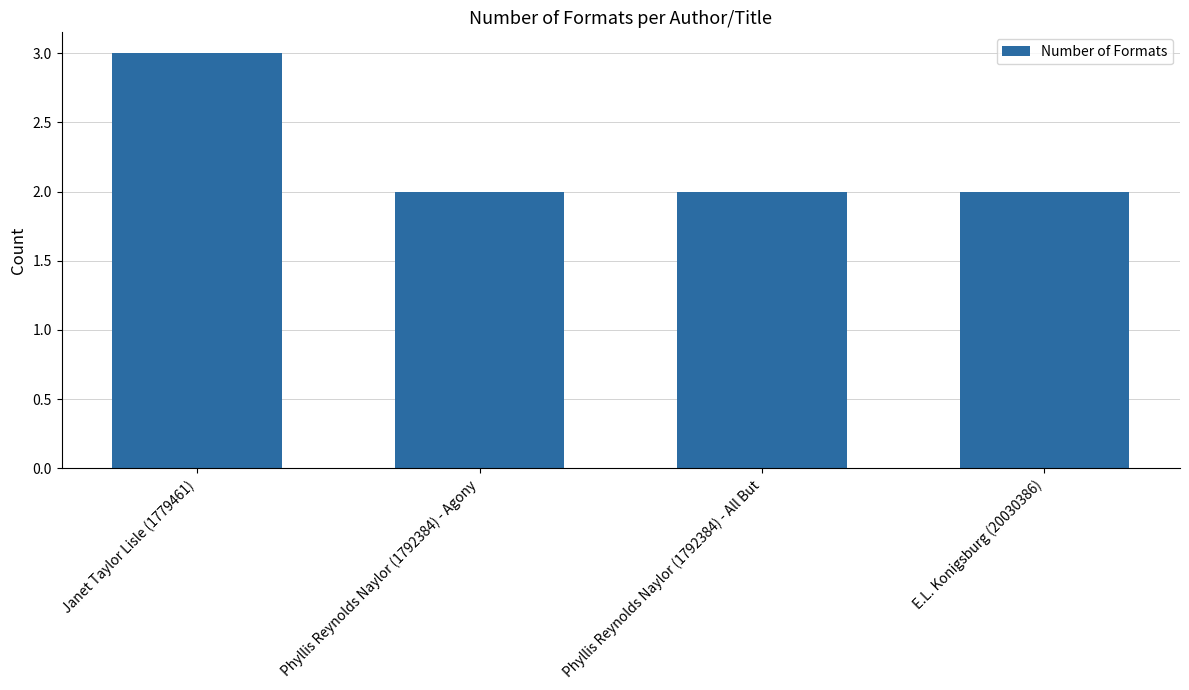

The chart shows a value of 3 at Phyllis Reynolds Naylor (1792384) - All But. True or false?

False